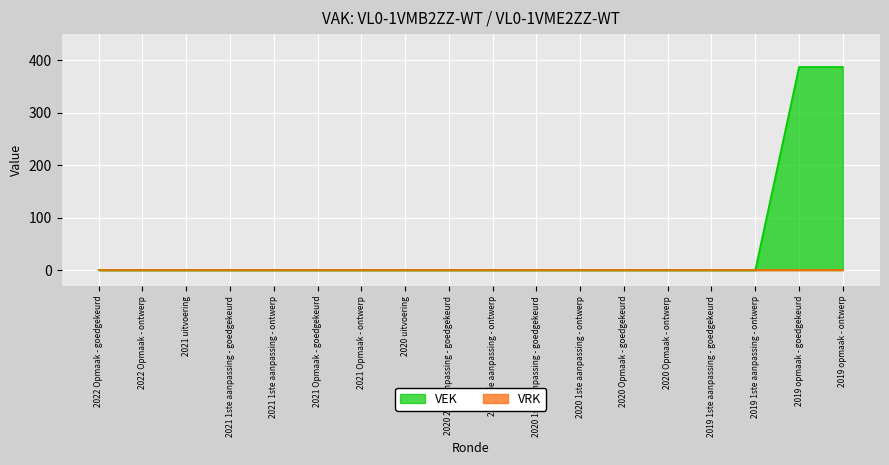

Rank the categories by value from highest to lowest.

2019 opmaak - goedgekeurd, 2019 opmaak - ontwerp, 2022 Opmaak - goedgekeurd, 2022 Opmaak - ontwerp, 2021 uitvoering, 2021 1ste aanpassing - goedgekeurd, 2021 1ste aanpassing - ontwerp, 2021 Opmaak - goedgekeurd, 2021 Opmaak - ontwerp, 2020 uitvoering, 2020 2de aanpassing - goedgekeurd, 2020 2de aanpassing - ontwerp, 2020 1ste aanpassing - goedgekeurd, 2020 1ste aanpassing - ontwerp, 2020 Opmaak - goedgekeurd, 2020 Opmaak - ontwerp, 2019 1ste aanpassing - goedgekeurd, 2019 1ste aanpassing - ontwerp